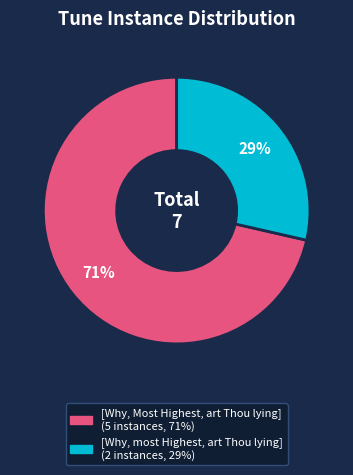

Do [Why, Most Highest, art Thou lying] and [Why, most Highest, art Thou lying] together represent more than half of the pie?

Yes